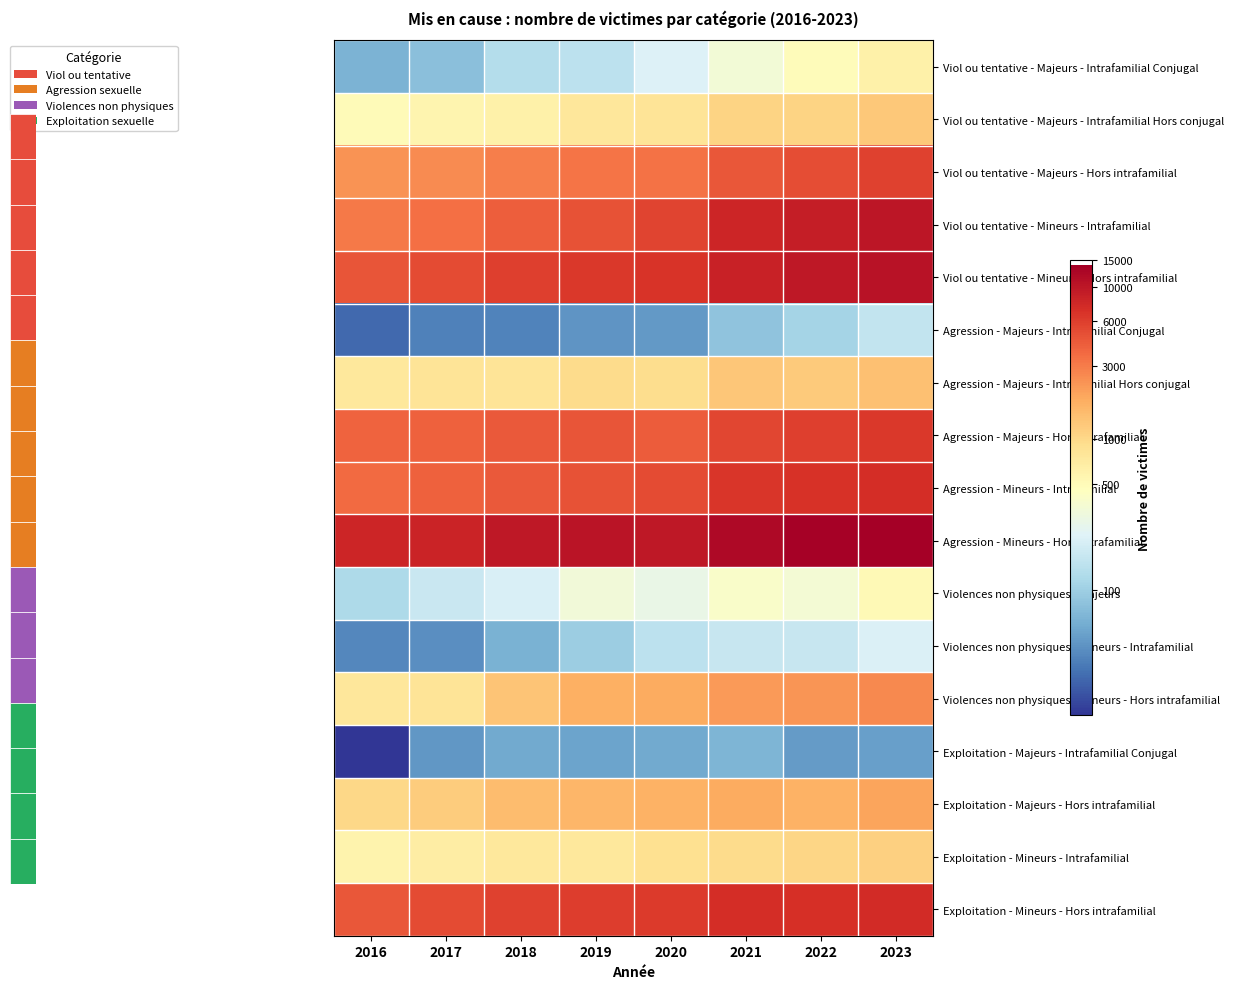

At how many categories does at least one series exceed 9?

7